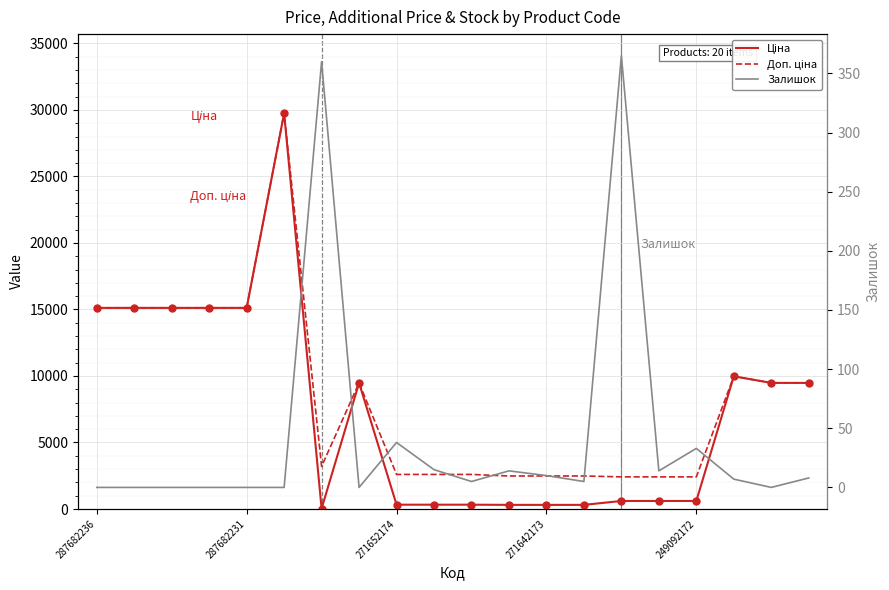

Which series reaches the maximum Y coordinate?

Ціна